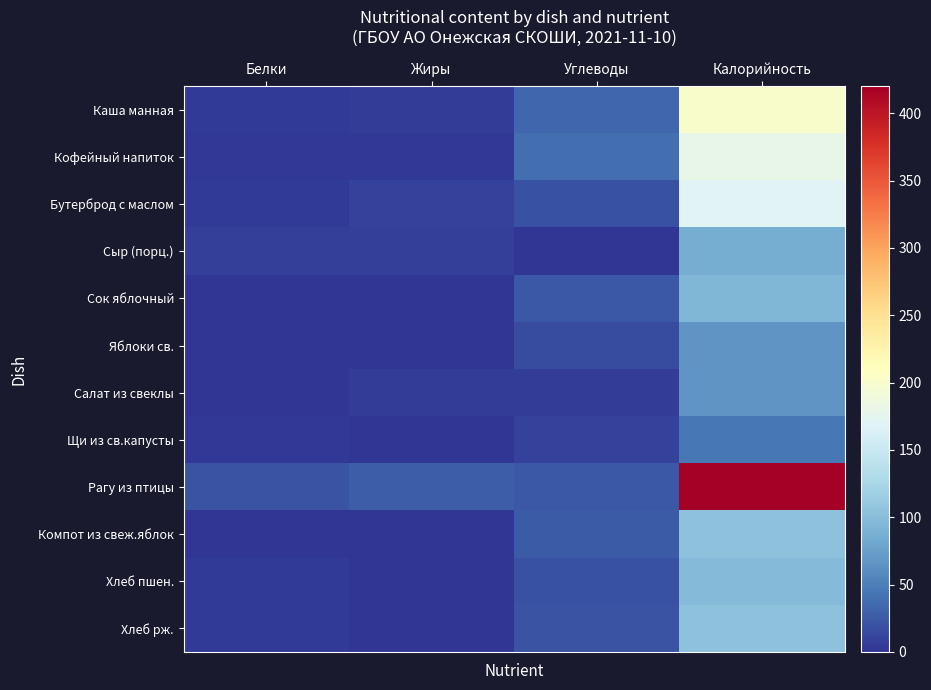

Where is Яблоки св. nearest to the value 34?

Углеводы